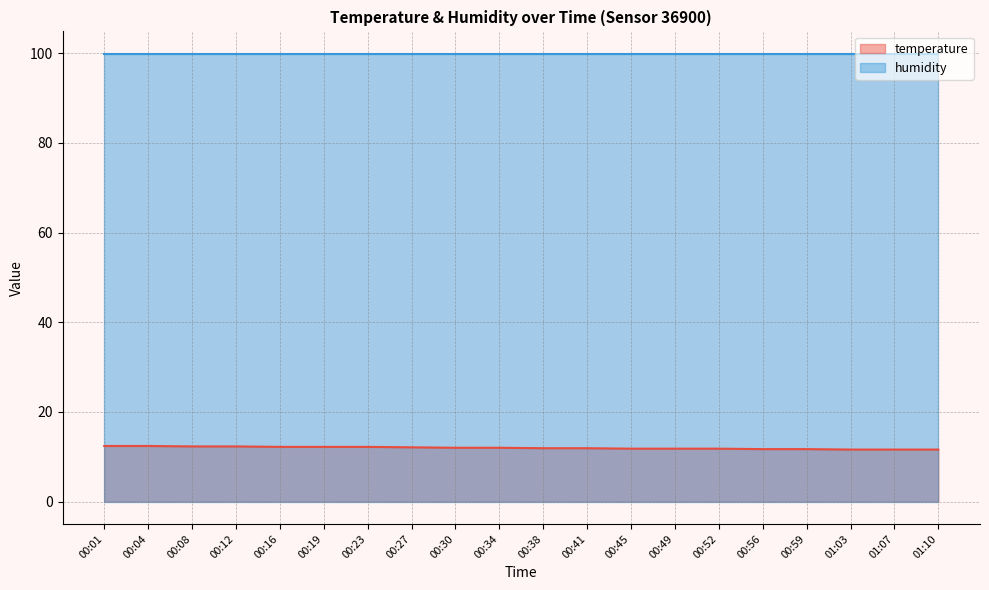

True or false: the data has more than 0 interior local peaks.

False